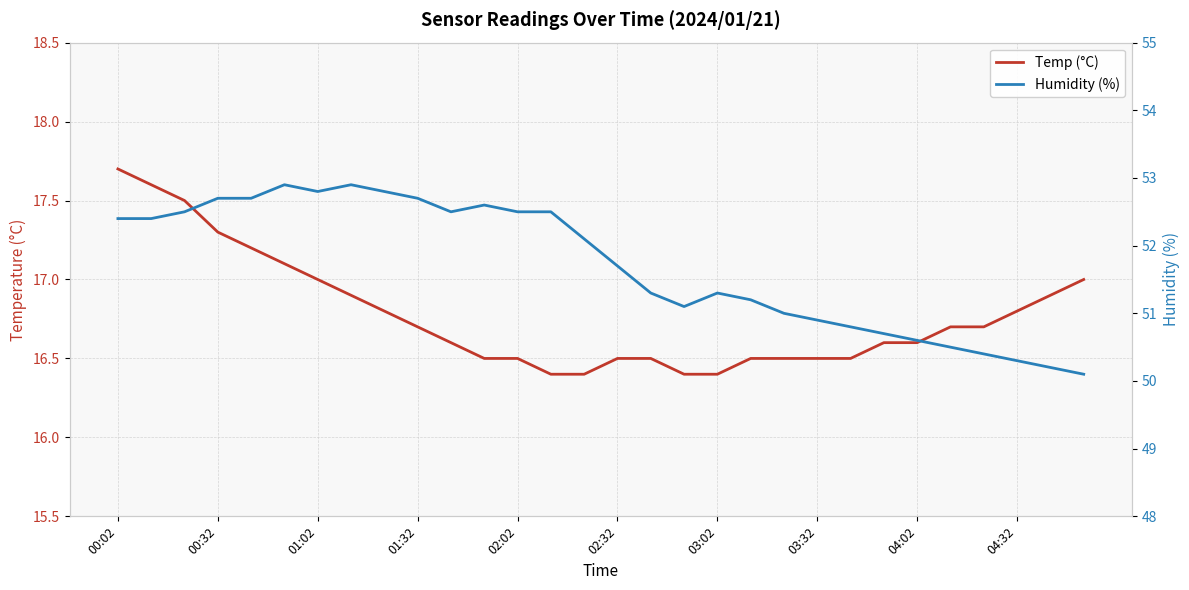

How many lines are shown in the chart?

2